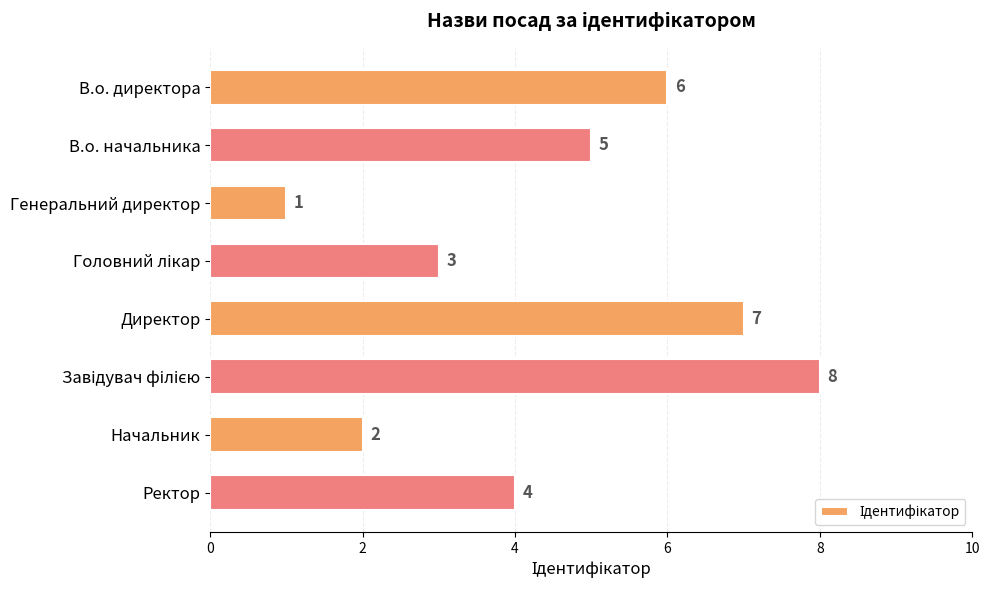

What is the difference between the second highest and second lowest values?

5